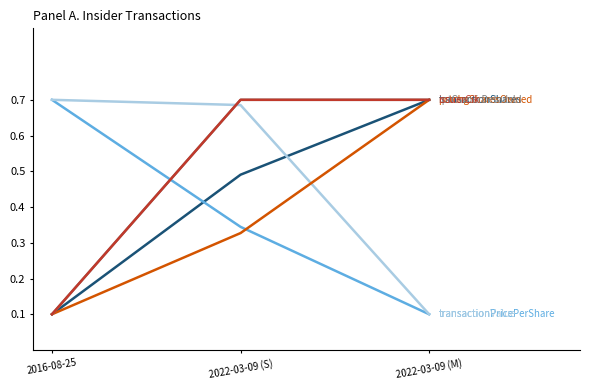

Does the chart have visible grid lines?

No